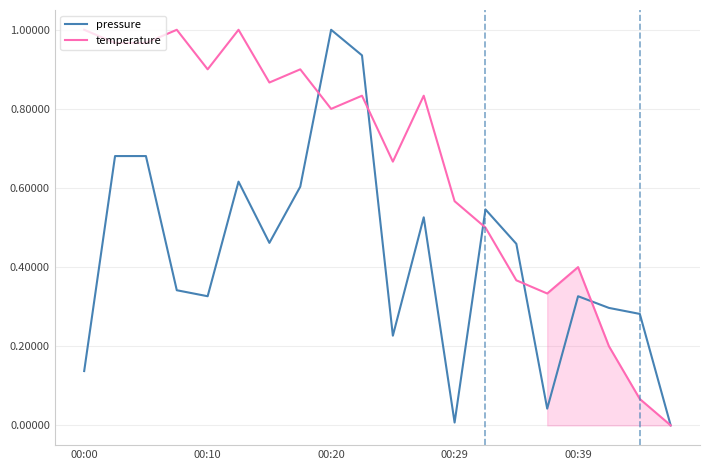

What is the spread (max minus min) of values at 6?

0.4